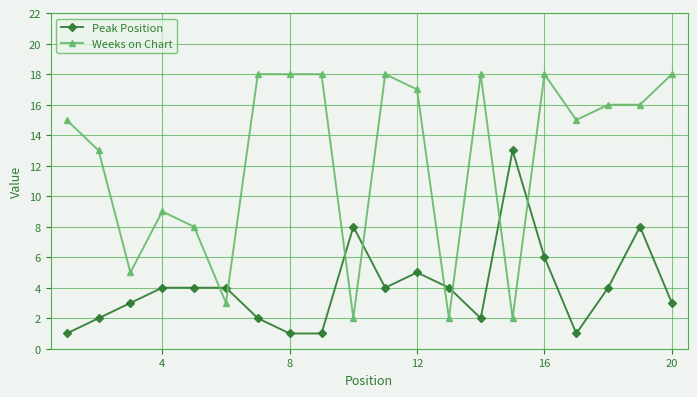

Which series has the largest range (max minus min)?

Weeks on Chart